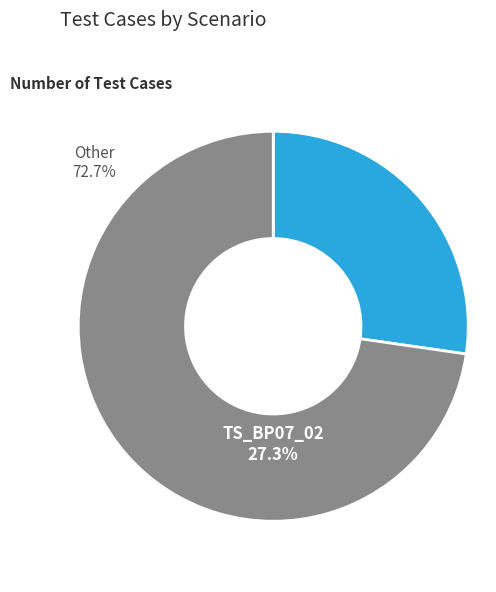

Is there a majority slice in this chart?

Yes